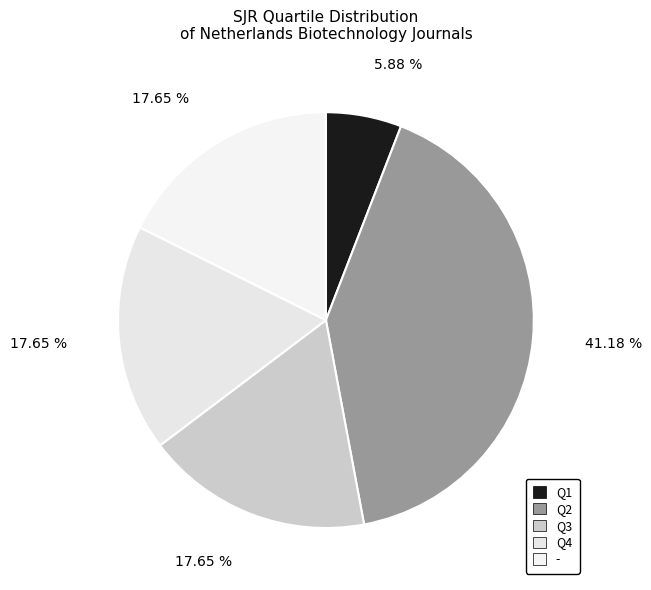

Which slice is the largest?

Q2